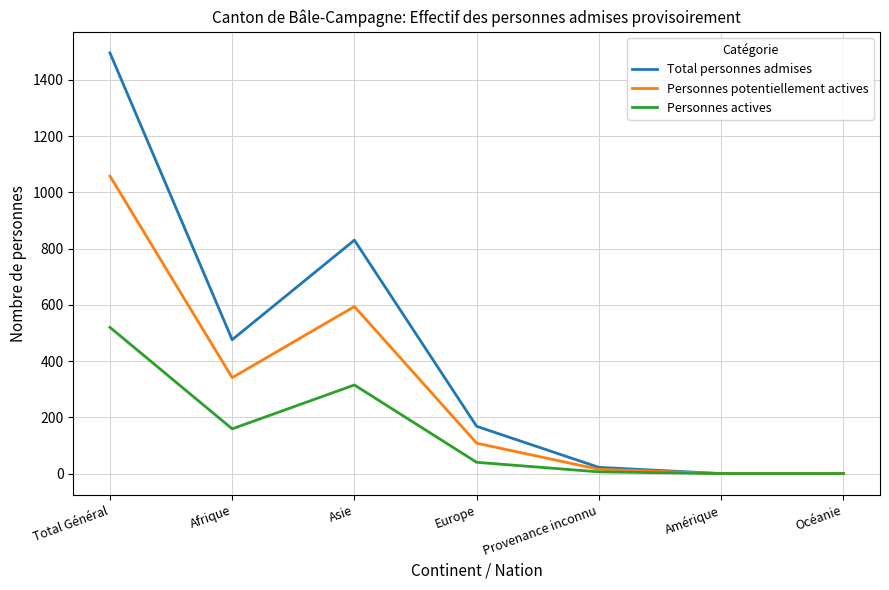

What is the maximum value for Total personnes admises?

1496